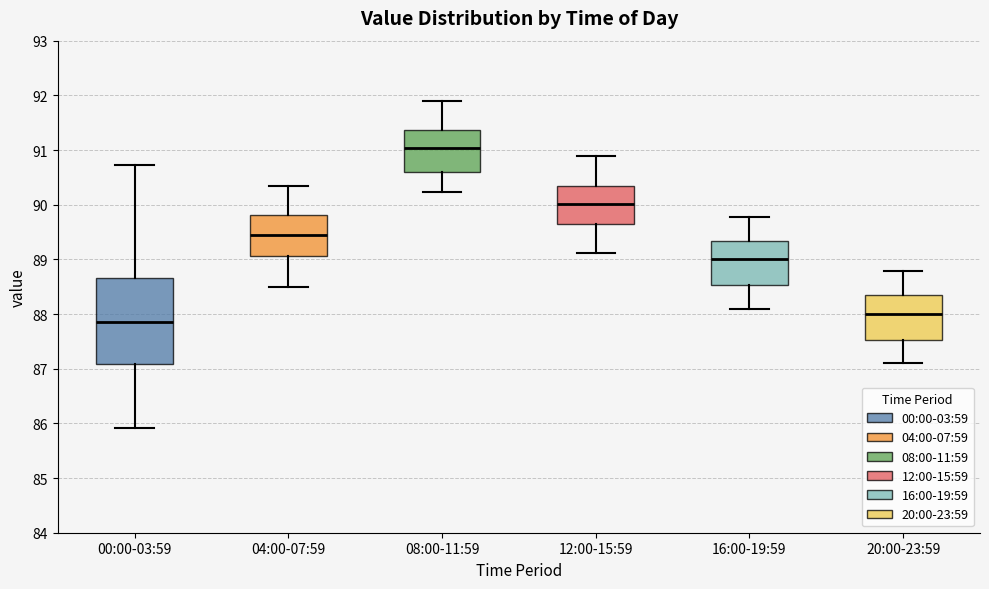

Reading left to right, read every box against the y-axis: the position of its median line, the range the box covers, and the ends of its whiskers. The values are not printed on the chart, so give them approximately, as read against the axis.

00:00-03:59: median 87.9, box 87.1 to 88.7, whiskers 85.9 to 90.7
04:00-07:59: median 89.4, box 89.1 to 89.8, whiskers 88.5 to 90.3
08:00-11:59: median 91.0, box 90.6 to 91.4, whiskers 90.2 to 91.9
12:00-15:59: median 90.0, box 89.6 to 90.3, whiskers 89.1 to 90.9
16:00-19:59: median 89.0, box 88.5 to 89.3, whiskers 88.1 to 89.8
20:00-23:59: median 88.0, box 87.5 to 88.3, whiskers 87.1 to 88.8